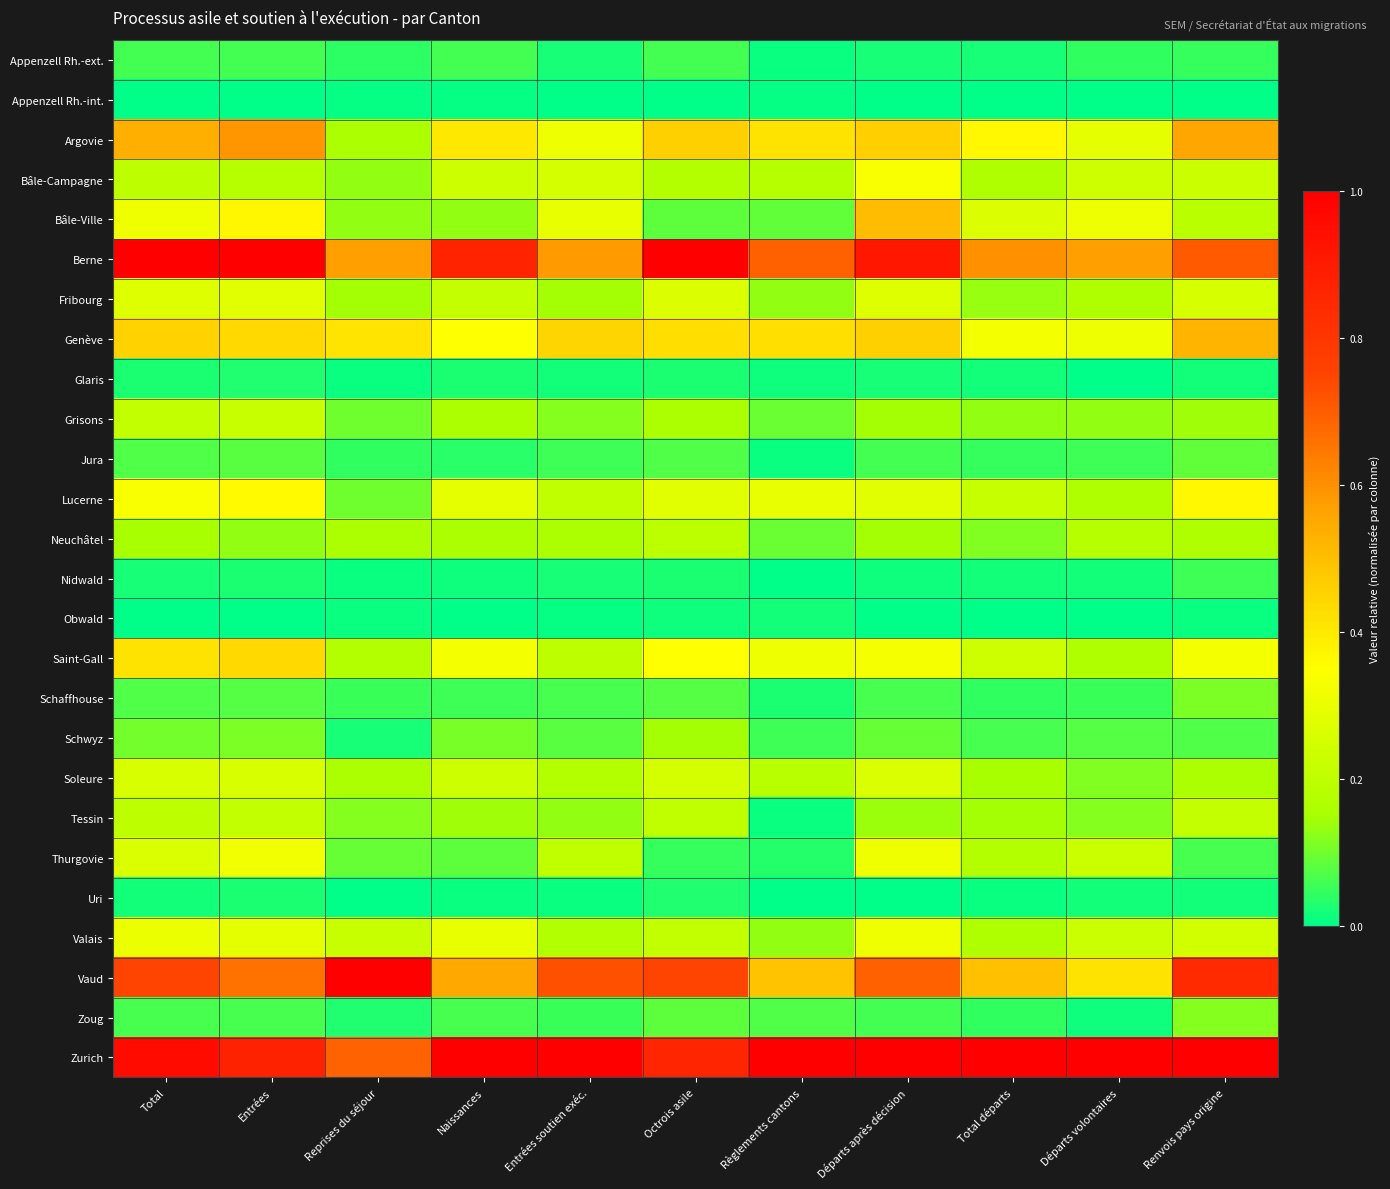

Reading left to right, list all the values displayed in this chart.

Appenzell Rh.-ext.: Total=0.1	Entrées=0.1	Reprises du séjour=0.0	Naissances=0.1	Entrées soutien exéc.=0.0	Octrois asile=0.1	Règlements cantons=0.0	Départs après décision=0.0	Total départs=0.0	Départs volontaires=0.0	Renvois pays origine=0.0
Appenzell Rh.-int.: Total=0.0	Entrées=0.0	Reprises du séjour=0.0	Naissances=0.0	Entrées soutien exéc.=0.0	Octrois asile=0.0	Règlements cantons=0.0	Départs après décision=0.0	Total départs=0.0	Départs volontaires=0.0	Renvois pays origine=0.0
Argovie: Total=0.5	Entrées=0.6	Reprises du séjour=0.2	Naissances=0.4	Entrées soutien exéc.=0.3	Octrois asile=0.5	Règlements cantons=0.4	Départs après décision=0.5	Total départs=0.4	Départs volontaires=0.3	Renvois pays origine=0.6
Bâle-Campagne: Total=0.2	Entrées=0.2	Reprises du séjour=0.1	Naissances=0.2	Entrées soutien exéc.=0.3	Octrois asile=0.2	Règlements cantons=0.2	Départs après décision=0.3	Total départs=0.2	Départs volontaires=0.2	Renvois pays origine=0.2
Bâle-Ville: Total=0.3	Entrées=0.4	Reprises du séjour=0.1	Naissances=0.1	Entrées soutien exéc.=0.3	Octrois asile=0.1	Règlements cantons=0.1	Départs après décision=0.5	Total départs=0.3	Départs volontaires=0.3	Renvois pays origine=0.2
Berne: Total=1.0	Entrées=1.0	Reprises du séjour=0.6	Naissances=0.9	Entrées soutien exéc.=0.6	Octrois asile=1.0	Règlements cantons=0.7	Départs après décision=0.9	Total départs=0.6	Départs volontaires=0.6	Renvois pays origine=0.7
Fribourg: Total=0.3	Entrées=0.3	Reprises du séjour=0.1	Naissances=0.2	Entrées soutien exéc.=0.1	Octrois asile=0.3	Règlements cantons=0.1	Départs après décision=0.3	Total départs=0.1	Départs volontaires=0.2	Renvois pays origine=0.3
Genève: Total=0.5	Entrées=0.4	Reprises du séjour=0.4	Naissances=0.3	Entrées soutien exéc.=0.4	Octrois asile=0.4	Règlements cantons=0.4	Départs après décision=0.5	Total départs=0.3	Départs volontaires=0.3	Renvois pays origine=0.5
Glaris: Total=0.0	Entrées=0.0	Reprises du séjour=0.0	Naissances=0.0	Entrées soutien exéc.=0.0	Octrois asile=0.0	Règlements cantons=0.0	Départs après décision=0.0	Total départs=0.0	Départs volontaires=0.0	Renvois pays origine=0.0
Grisons: Total=0.2	Entrées=0.2	Reprises du séjour=0.1	Naissances=0.2	Entrées soutien exéc.=0.1	Octrois asile=0.2	Règlements cantons=0.1	Départs après décision=0.1	Total départs=0.1	Départs volontaires=0.1	Renvois pays origine=0.1
Jura: Total=0.1	Entrées=0.1	Reprises du séjour=0.0	Naissances=0.0	Entrées soutien exéc.=0.1	Octrois asile=0.1	Règlements cantons=0.0	Départs après décision=0.1	Total départs=0.0	Départs volontaires=0.1	Renvois pays origine=0.1
Lucerne: Total=0.3	Entrées=0.4	Reprises du séjour=0.1	Naissances=0.3	Entrées soutien exéc.=0.2	Octrois asile=0.3	Règlements cantons=0.3	Départs après décision=0.3	Total départs=0.2	Départs volontaires=0.2	Renvois pays origine=0.4
Neuchâtel: Total=0.2	Entrées=0.1	Reprises du séjour=0.2	Naissances=0.2	Entrées soutien exéc.=0.2	Octrois asile=0.2	Règlements cantons=0.1	Départs après décision=0.1	Total départs=0.1	Départs volontaires=0.2	Renvois pays origine=0.2
Nidwald: Total=0.0	Entrées=0.0	Reprises du séjour=0.0	Naissances=0.0	Entrées soutien exéc.=0.0	Octrois asile=0.0	Règlements cantons=0.0	Départs après décision=0.0	Total départs=0.0	Départs volontaires=0.0	Renvois pays origine=0.1
Obwald: Total=0.0	Entrées=0.0	Reprises du séjour=0.0	Naissances=0.0	Entrées soutien exéc.=0.0	Octrois asile=0.0	Règlements cantons=0.0	Départs après décision=0.0	Total départs=0.0	Départs volontaires=0.0	Renvois pays origine=0.0
Saint-Gall: Total=0.4	Entrées=0.4	Reprises du séjour=0.2	Naissances=0.3	Entrées soutien exéc.=0.2	Octrois asile=0.3	Règlements cantons=0.3	Départs après décision=0.3	Total départs=0.2	Départs volontaires=0.2	Renvois pays origine=0.3
Schaffhouse: Total=0.1	Entrées=0.1	Reprises du séjour=0.1	Naissances=0.1	Entrées soutien exéc.=0.1	Octrois asile=0.1	Règlements cantons=0.0	Départs après décision=0.1	Total départs=0.0	Départs volontaires=0.1	Renvois pays origine=0.1
Schwyz: Total=0.1	Entrées=0.1	Reprises du séjour=0.0	Naissances=0.1	Entrées soutien exéc.=0.1	Octrois asile=0.1	Règlements cantons=0.1	Départs après décision=0.1	Total départs=0.1	Départs volontaires=0.1	Renvois pays origine=0.1
Soleure: Total=0.3	Entrées=0.3	Reprises du séjour=0.2	Naissances=0.2	Entrées soutien exéc.=0.2	Octrois asile=0.2	Règlements cantons=0.2	Départs après décision=0.3	Total départs=0.1	Départs volontaires=0.1	Renvois pays origine=0.2
Tessin: Total=0.2	Entrées=0.2	Reprises du séjour=0.1	Naissances=0.1	Entrées soutien exéc.=0.1	Octrois asile=0.2	Règlements cantons=0.0	Départs après décision=0.1	Total départs=0.1	Départs volontaires=0.1	Renvois pays origine=0.2
Thurgovie: Total=0.3	Entrées=0.3	Reprises du séjour=0.1	Naissances=0.1	Entrées soutien exéc.=0.2	Octrois asile=0.1	Règlements cantons=0.0	Départs après décision=0.3	Total départs=0.2	Départs volontaires=0.2	Renvois pays origine=0.1
Uri: Total=0.0	Entrées=0.0	Reprises du séjour=0.0	Naissances=0.0	Entrées soutien exéc.=0.0	Octrois asile=0.0	Règlements cantons=0.0	Départs après décision=0.0	Total départs=0.0	Départs volontaires=0.0	Renvois pays origine=0.0
Valais: Total=0.3	Entrées=0.3	Reprises du séjour=0.2	Naissances=0.3	Entrées soutien exéc.=0.2	Octrois asile=0.2	Règlements cantons=0.1	Départs après décision=0.3	Total départs=0.2	Départs volontaires=0.2	Renvois pays origine=0.2
Vaud: Total=0.8	Entrées=0.7	Reprises du séjour=1.0	Naissances=0.6	Entrées soutien exéc.=0.7	Octrois asile=0.8	Règlements cantons=0.5	Départs après décision=0.7	Total départs=0.5	Départs volontaires=0.4	Renvois pays origine=0.8
Zoug: Total=0.1	Entrées=0.1	Reprises du séjour=0.0	Naissances=0.1	Entrées soutien exéc.=0.1	Octrois asile=0.1	Règlements cantons=0.1	Départs après décision=0.1	Total départs=0.0	Départs volontaires=0.0	Renvois pays origine=0.1
Zurich: Total=1.0	Entrées=0.9	Reprises du séjour=0.7	Naissances=1.0	Entrées soutien exéc.=1.0	Octrois asile=0.9	Règlements cantons=1.0	Départs après décision=1.0	Total départs=1.0	Départs volontaires=1.0	Renvois pays origine=1.0